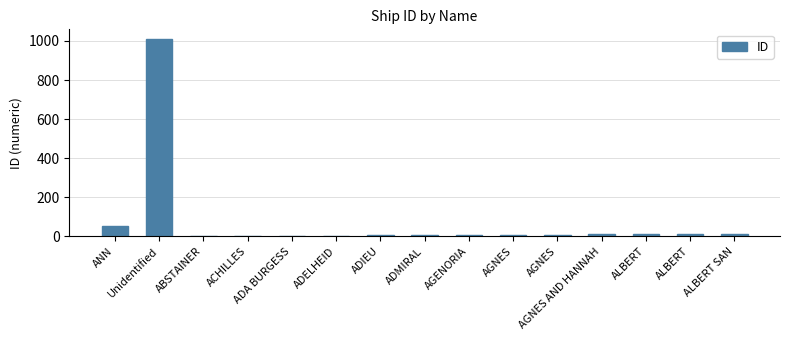

Which label corresponds to the smallest value in the chart?

ABSTAINER